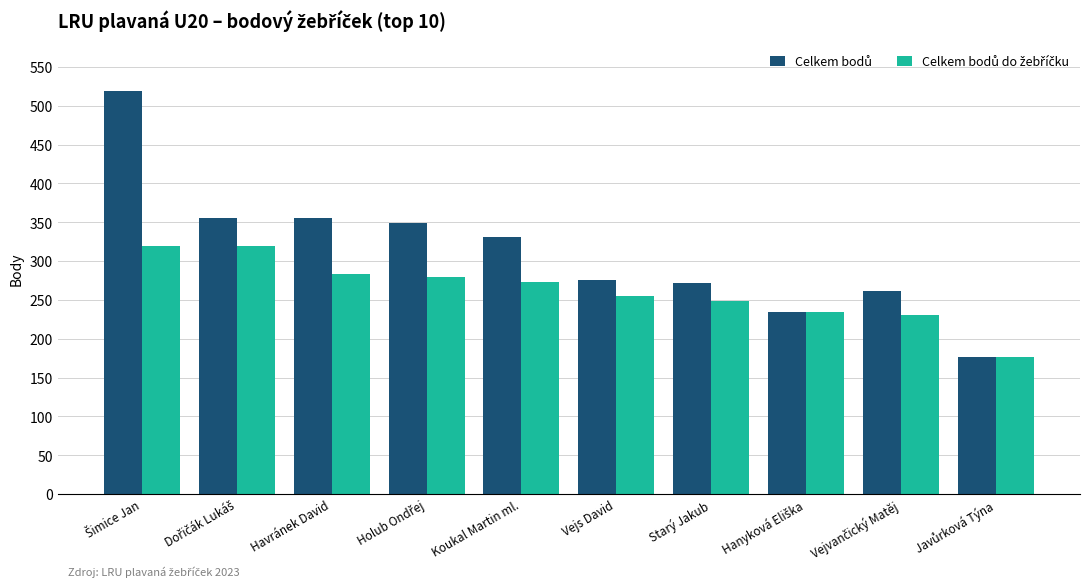

Are the bars horizontal?

No